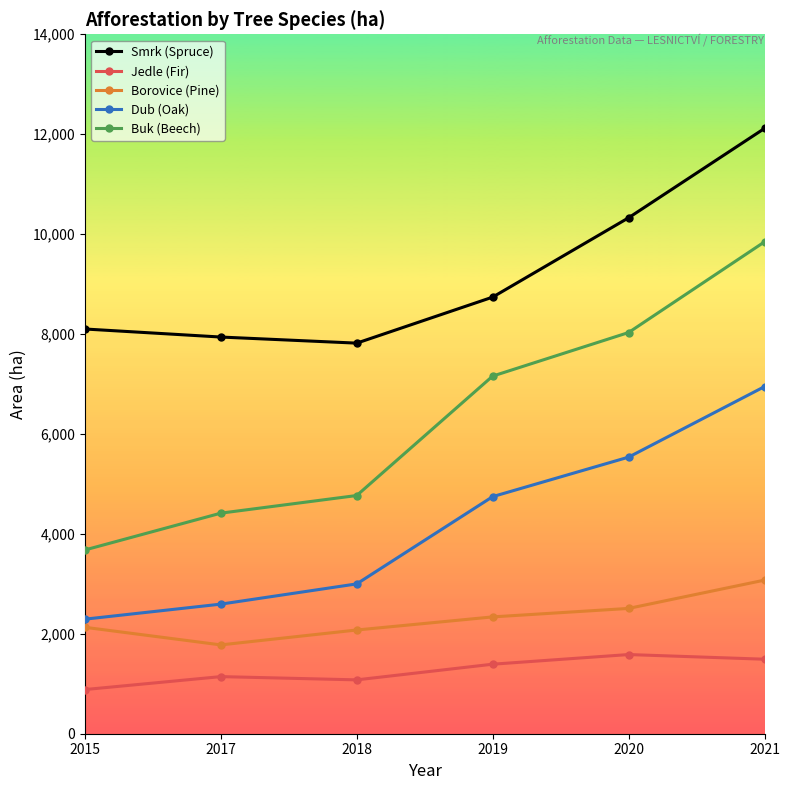

Count the number of data series in this chart.

5